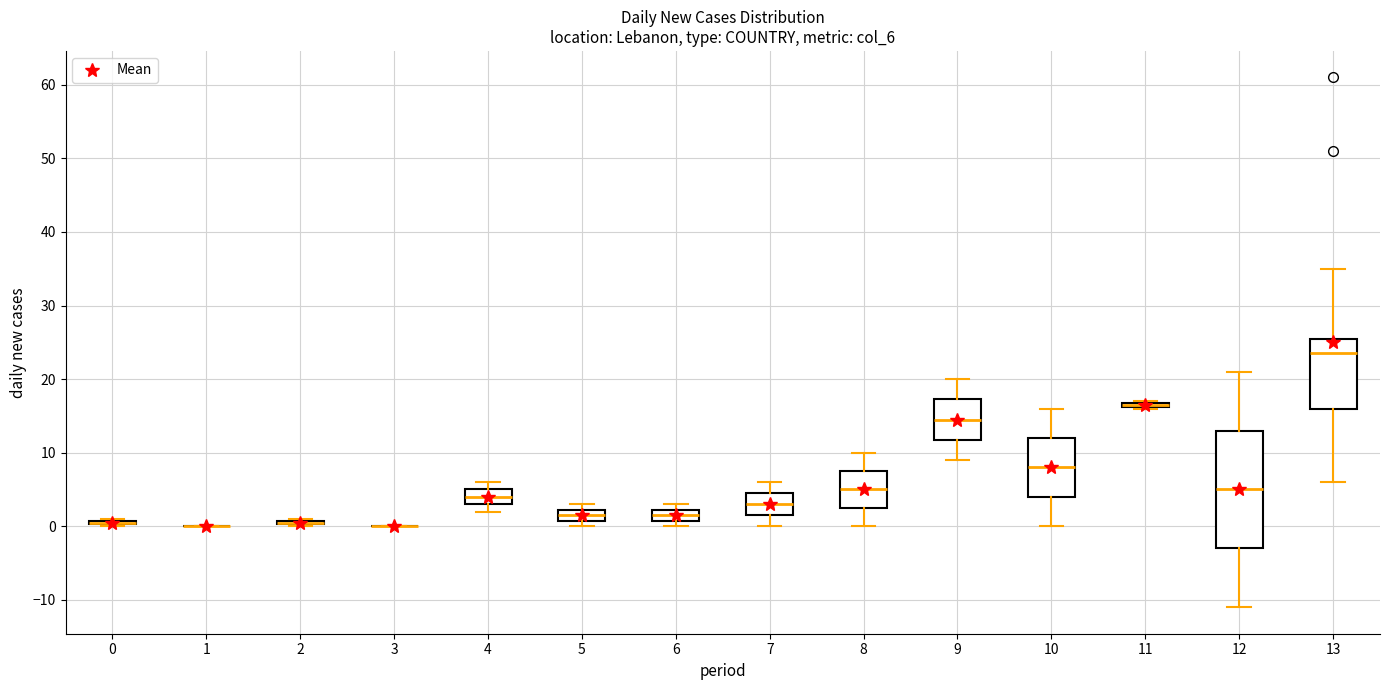

Comparing the boxes themselves (not the whiskers), which one is the tallest?

12